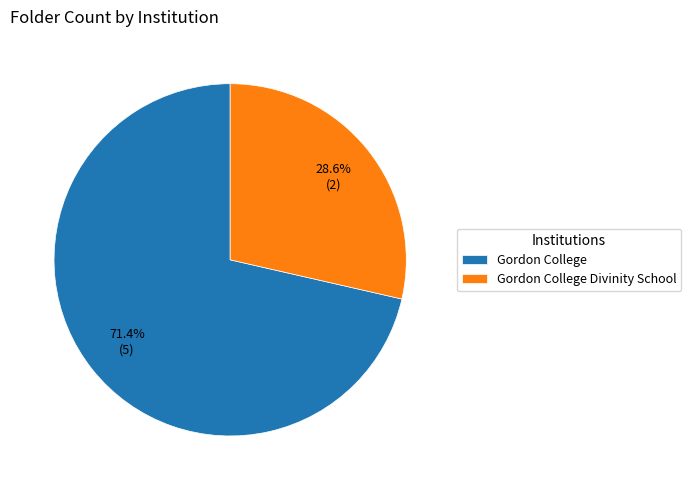

What is the ratio of the value at Gordon College to the value at Gordon College Divinity School?

2.5